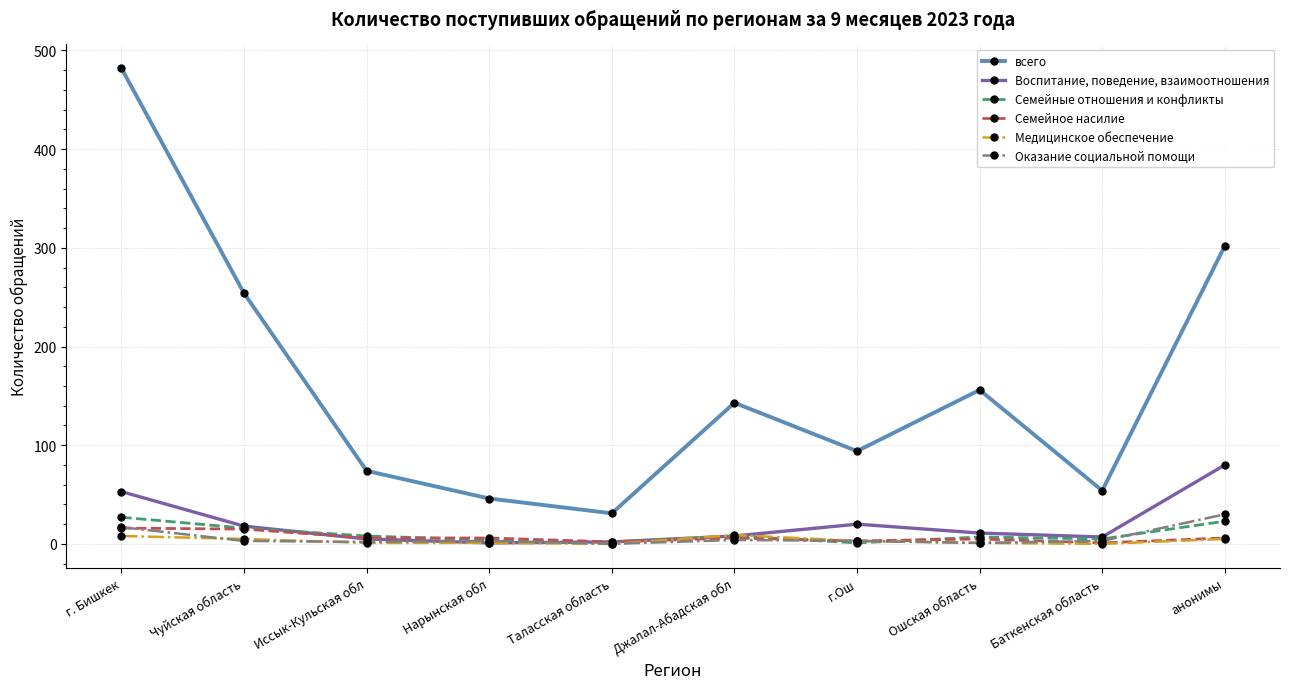

What is the label of the 5th point from the left?

Таласская область